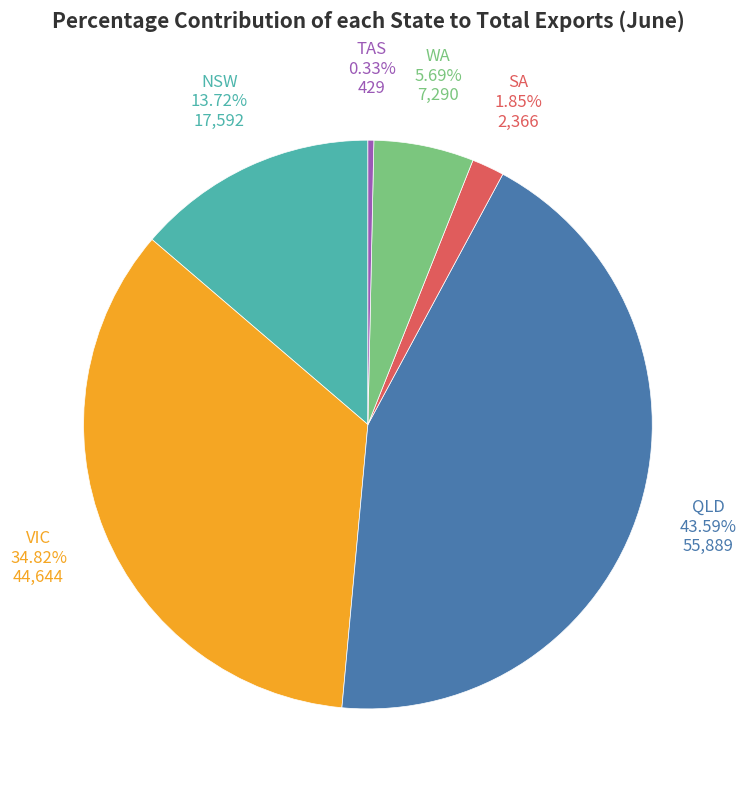

Does any single category account for the majority?

No